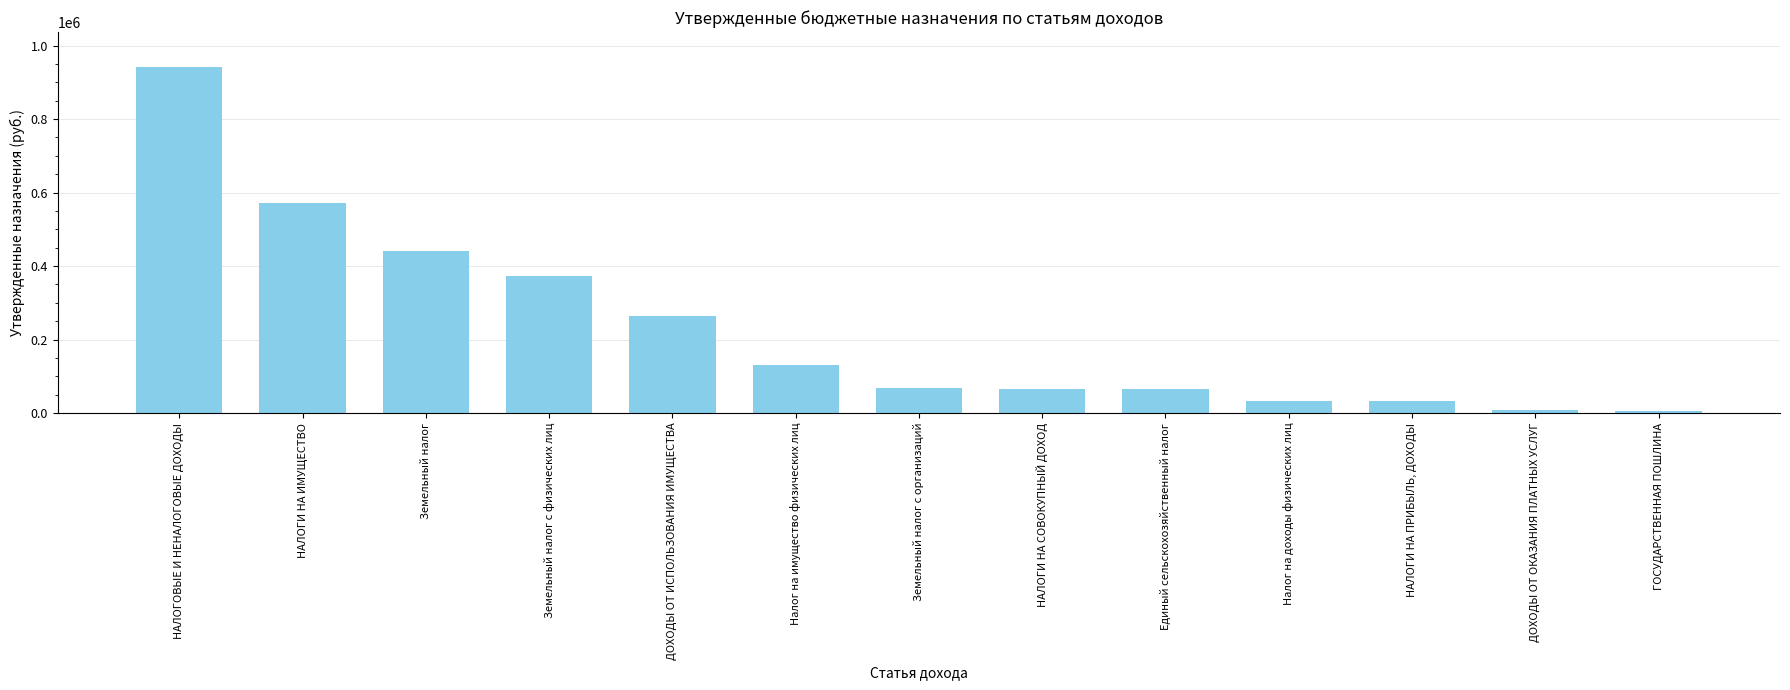

What is the label of the 9th bar from the right?

ДОХОДЫ ОТ ИСПОЛЬЗОВАНИЯ ИМУЩЕСТВА